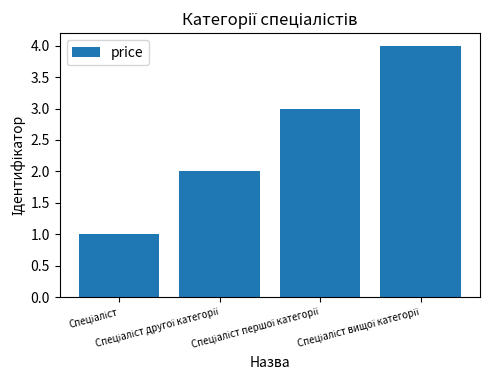

Reading left to right, what are all the values shown in this chart?

1	2	3	4